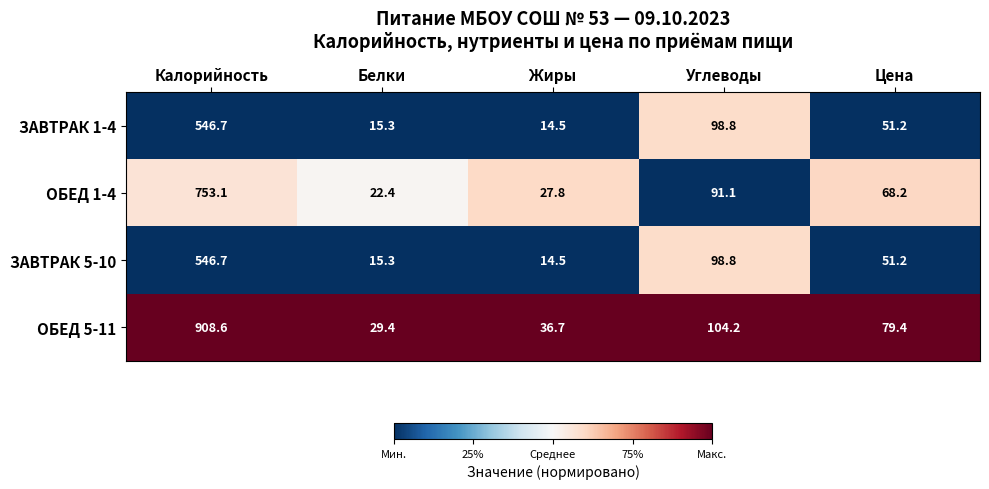

What is the approximate value of ЗАВТРАК 1-4 at Цена?

51.2